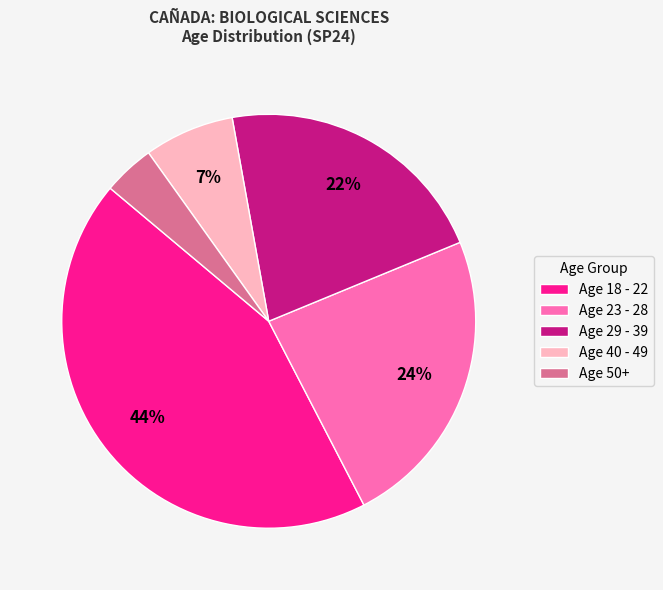

Rank the categories by value from highest to lowest.

Age 18 - 22, Age 23 - 28, Age 29 - 39, Age 40 - 49, Age 50+